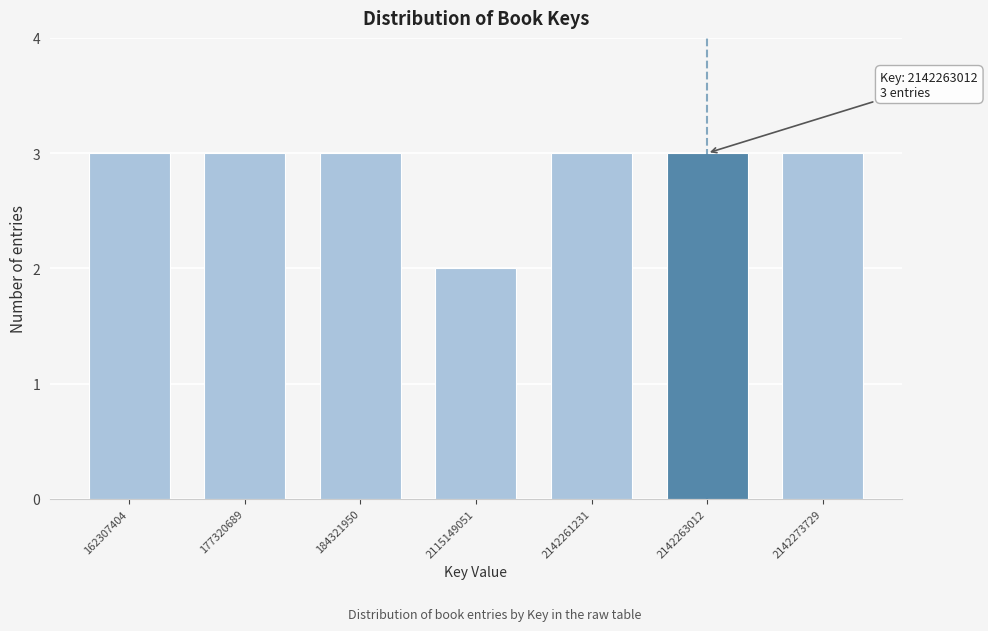

Reading left to right, transcribe all the data shown in this chart.

3	3	3	2	3	3	3